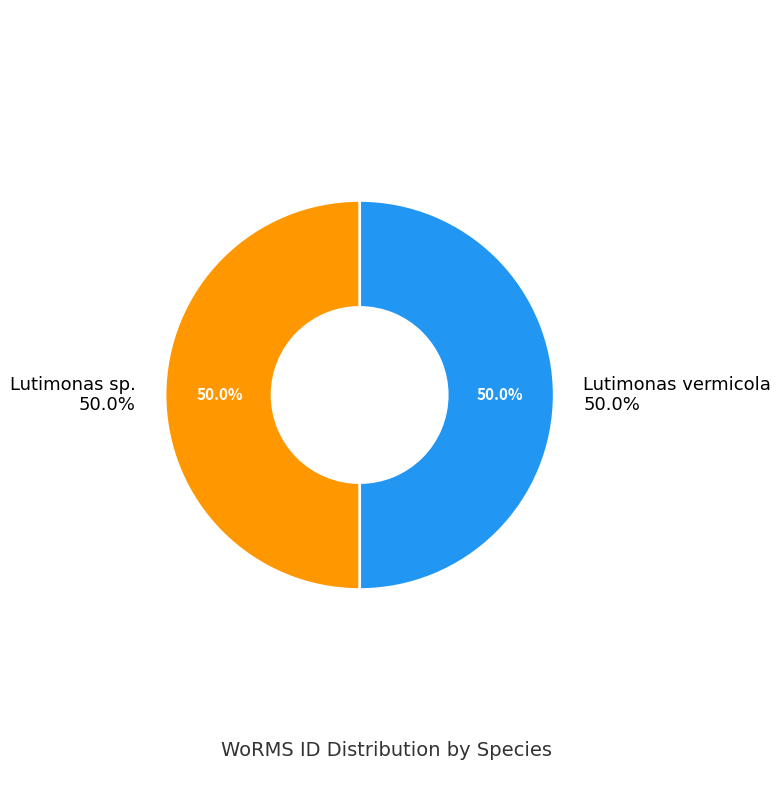

What is the majority slice?

Lutimonas vermicola